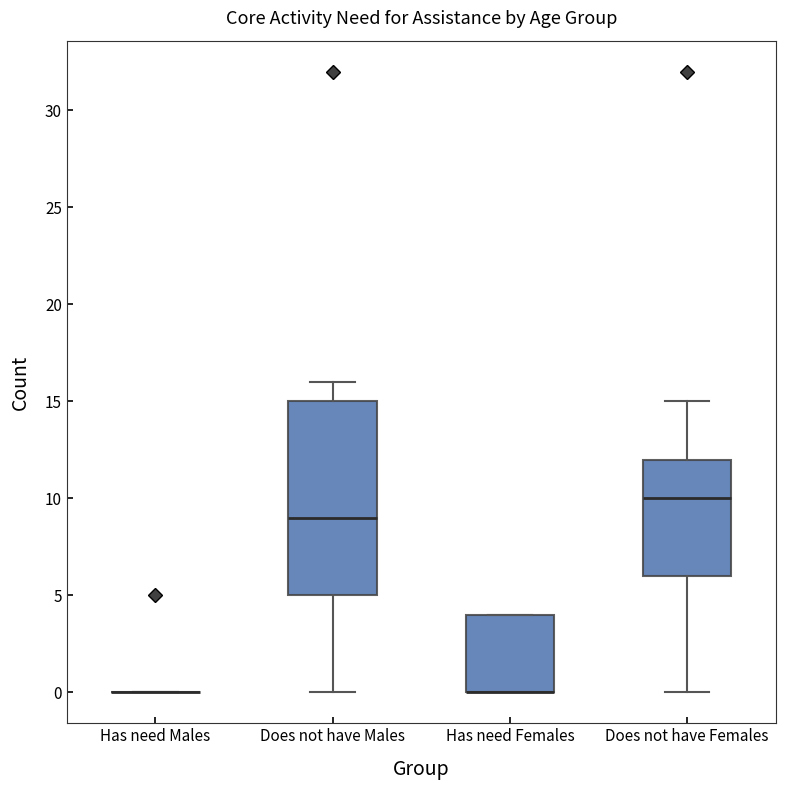

Reading left to right, read every box against the y-axis: the position of its median line, the range the box covers, and the ends of its whiskers. The values are not printed on the chart, so give them approximately, as read against the axis.

Has need Males: box collapsed to a line at 0, whiskers 0 to 0
Does not have Males: median 9, box 5 to 15, whiskers 0 to 16
Has need Females: median 0 (drawn on the box's lower edge), box 0 to 4, whiskers 0 to 4
Does not have Females: median 10, box 6 to 12, whiskers 0 to 15